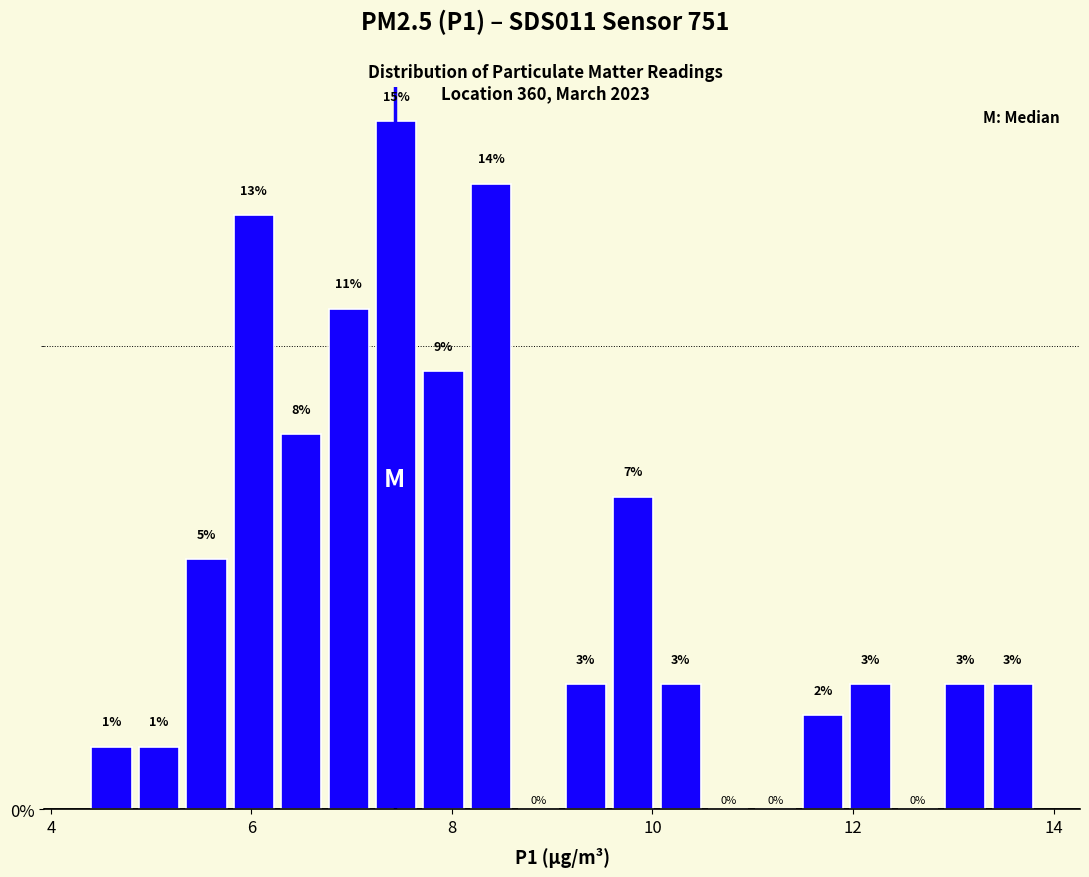

Read against the x-axis, roughly where is the centre of the tallest bar?

7.4